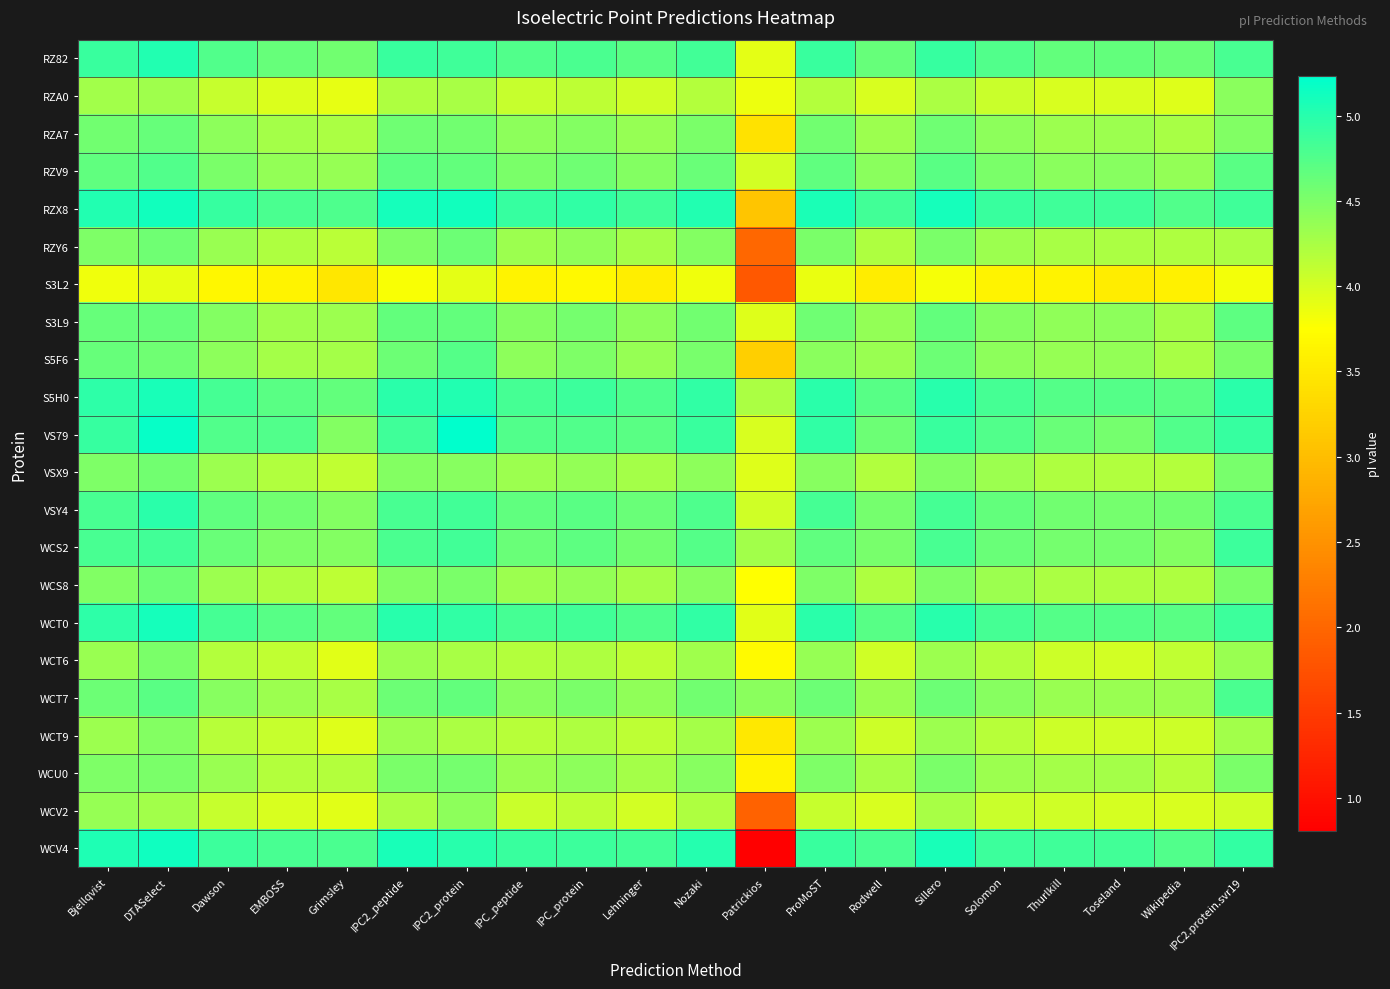

Which category has the lowest value across all series?

Patrickios